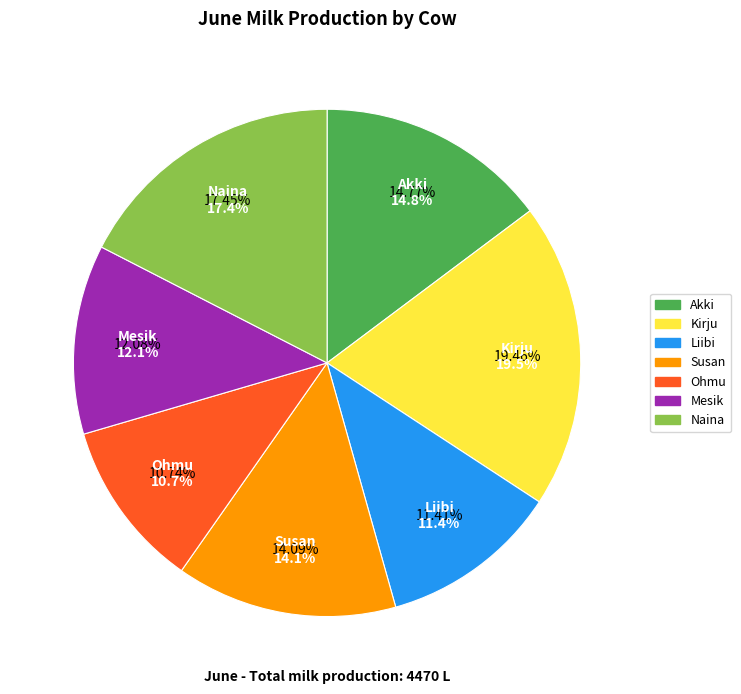

How many slices are in this pie chart?

7